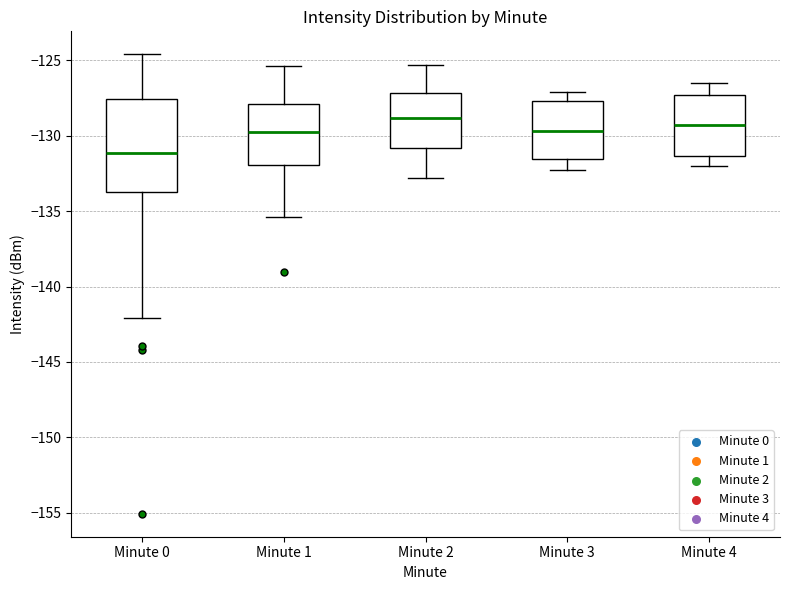

Where is the lower edge of the box for Minute 4 on the y-axis? The values are not printed on the chart, so give them approximately, as read against the axis.

-131.5